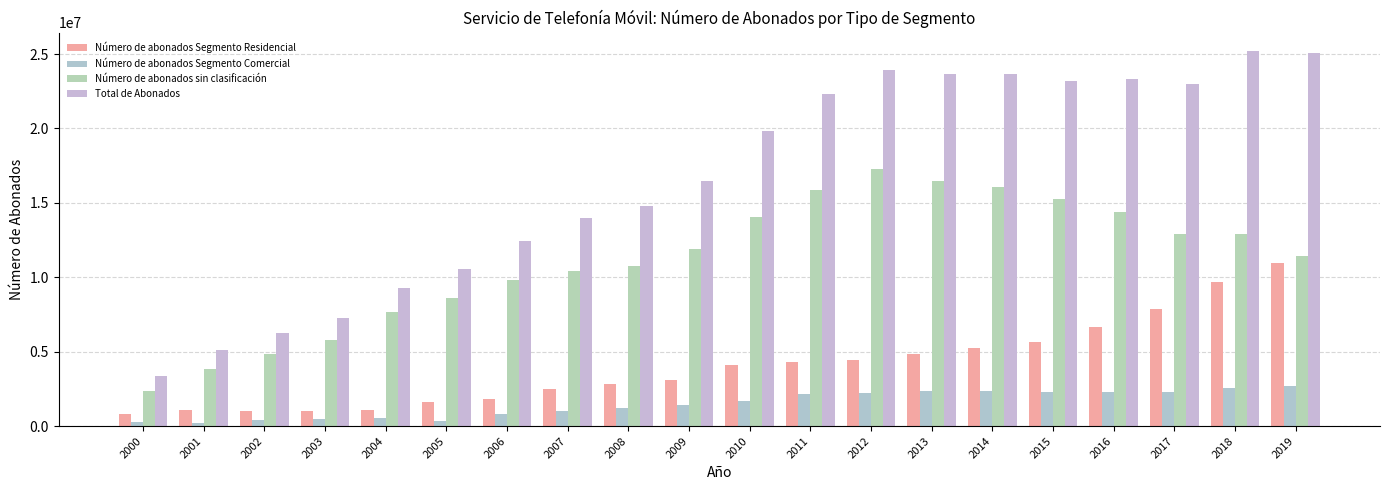

Rank the categories by Número de abonados Segmento Comercial value from lowest to highest.

2001, 2000, 2005, 2002, 2003, 2004, 2006, 2007, 2008, 2009, 2010, 2011, 2012, 2016, 2017, 2015, 2013, 2014, 2018, 2019